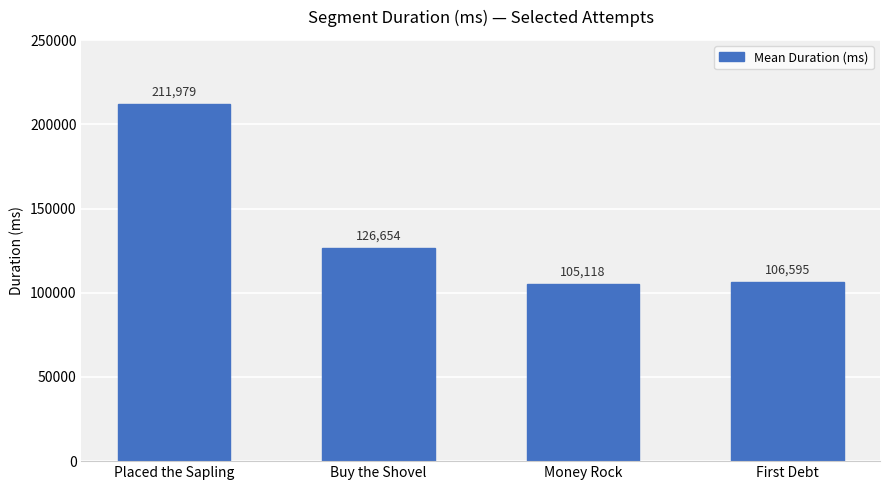

What is the sum of all values?

550346.8